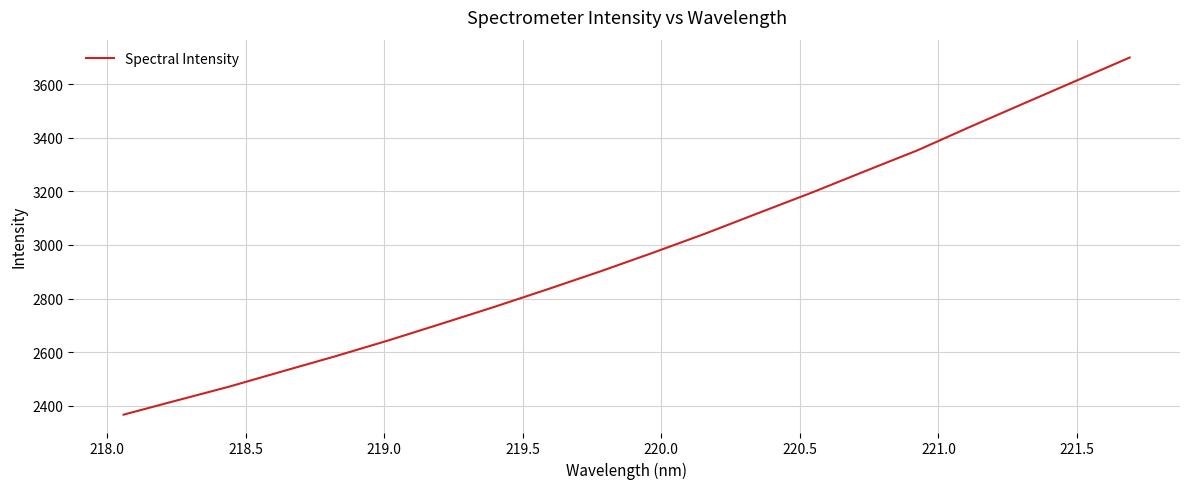

What is the greatest value displayed?

3700.6